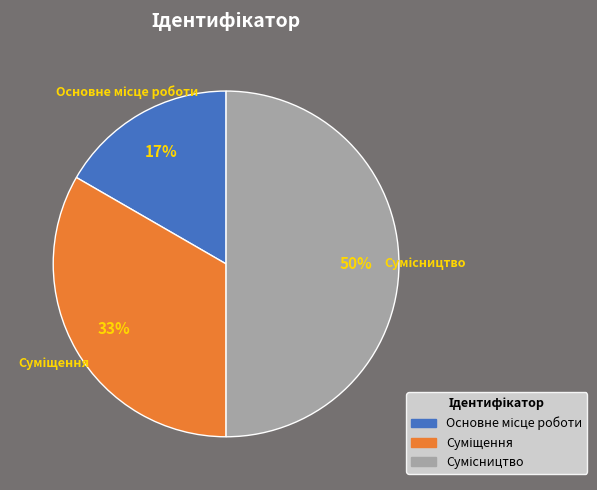

To the nearest percent, what is the average slice percentage?

33%